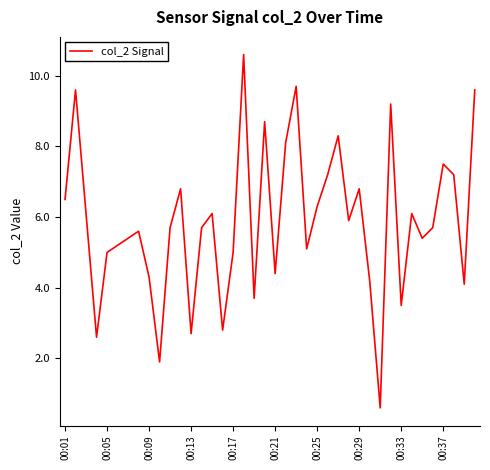

What is the smallest value displayed?

0.6